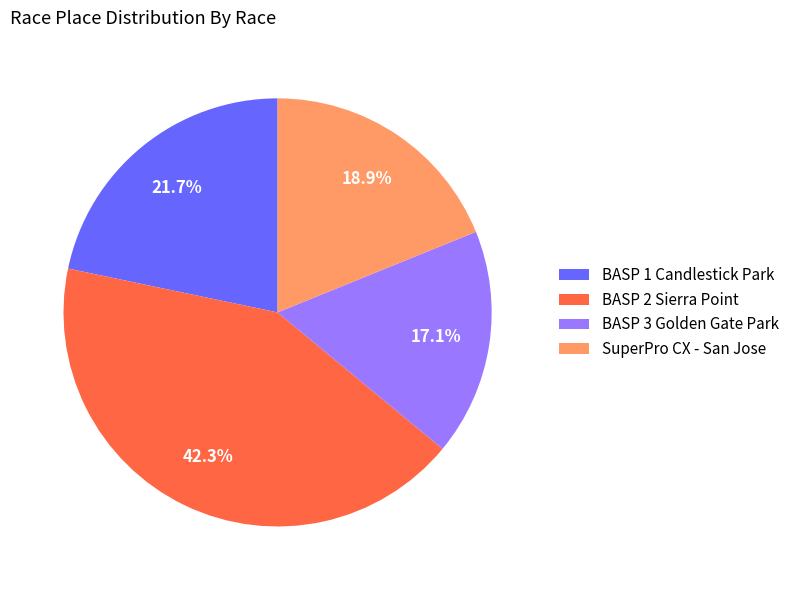

Rank the categories by value from lowest to highest.

BASP 3 Golden Gate Park, SuperPro CX - San Jose, BASP 1 Candlestick Park, BASP 2 Sierra Point